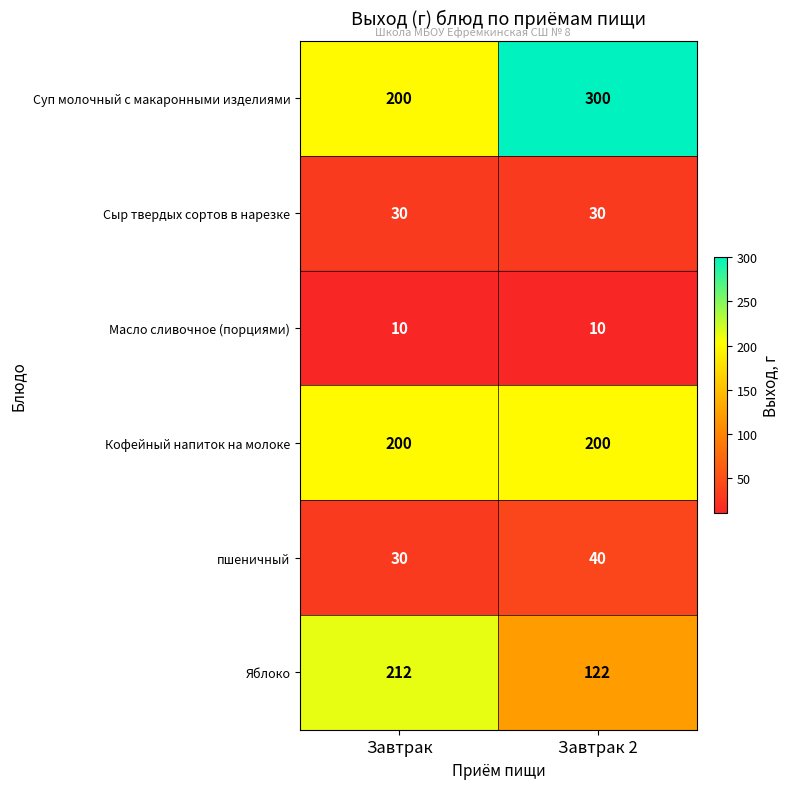

Read the Масло сливочное (порциями) value at Завтрак 2.

10